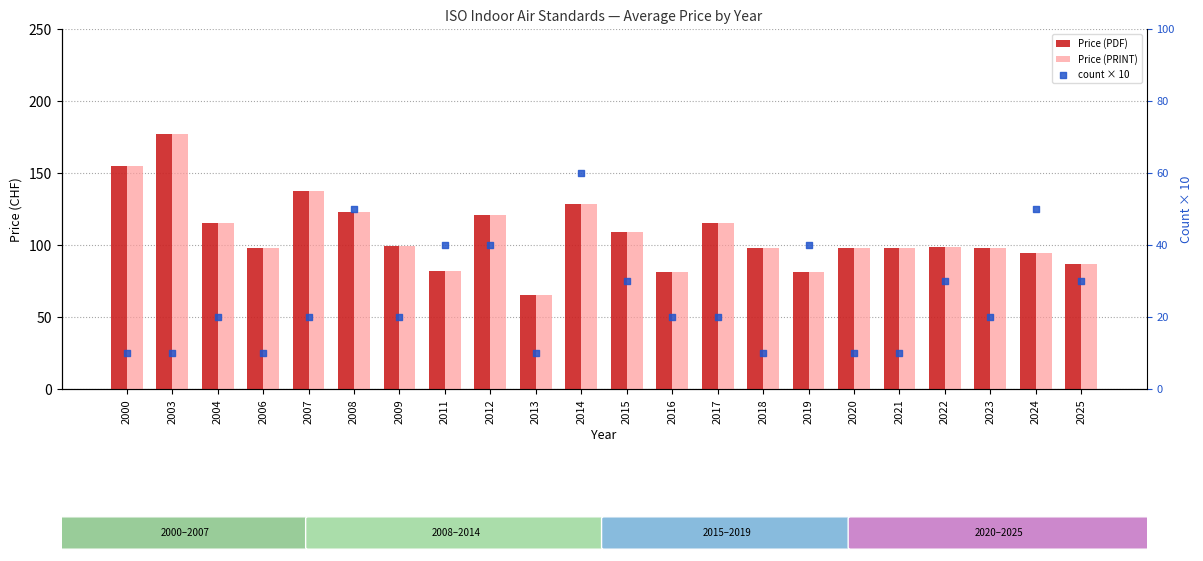

What is the total value across all series at 2016?

183.0